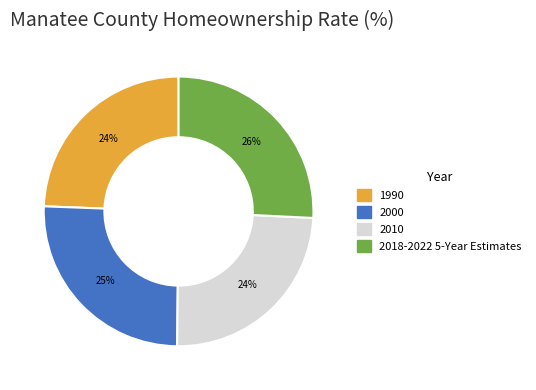

To the nearest percent, what portion does 1990 represent?

24%